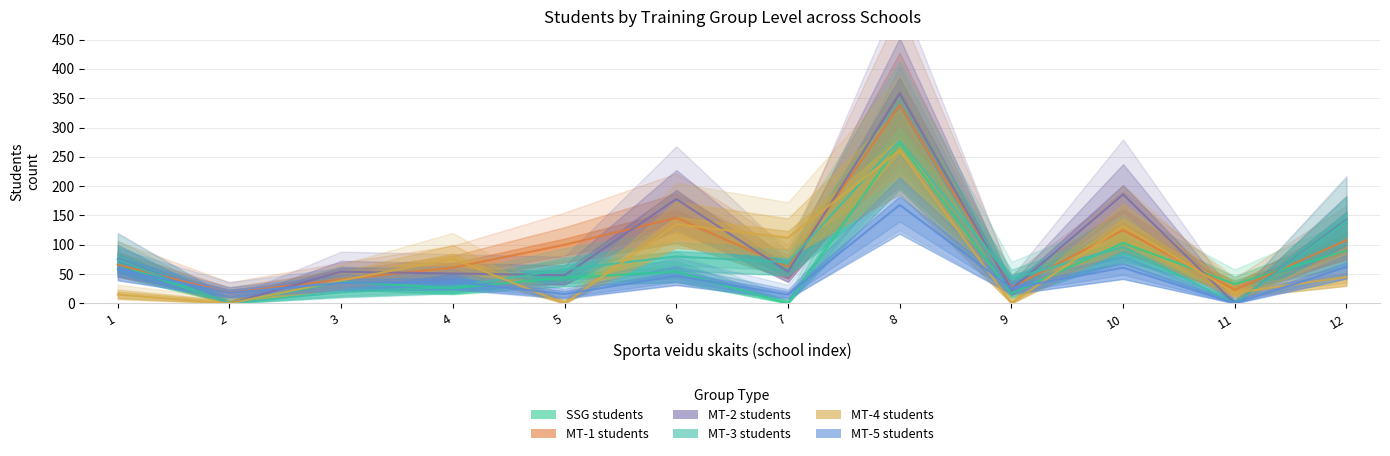

What is the difference between the second highest and second lowest values in the col_11 (Audzeknu skaits MT-2) series?

186